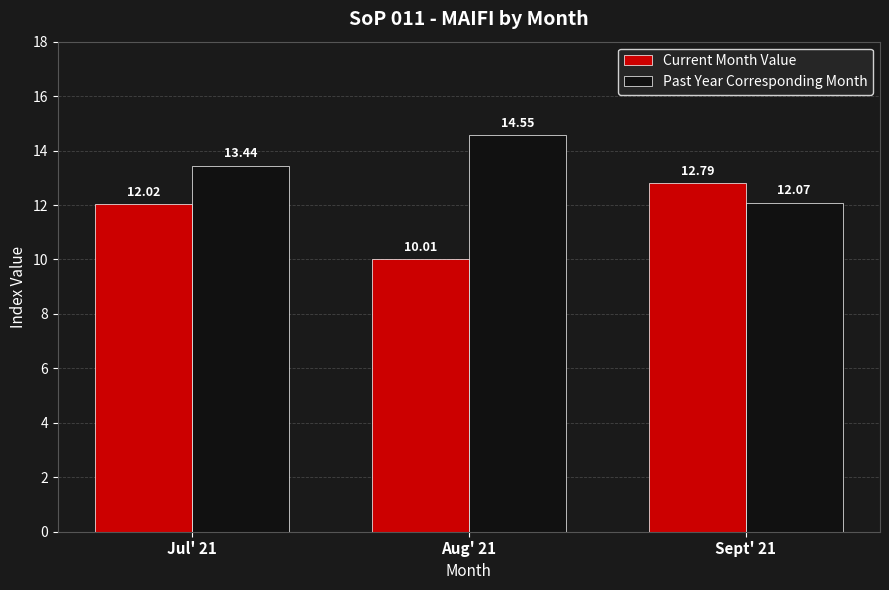

What is the label of the 2nd bar from the right?

Aug' 21